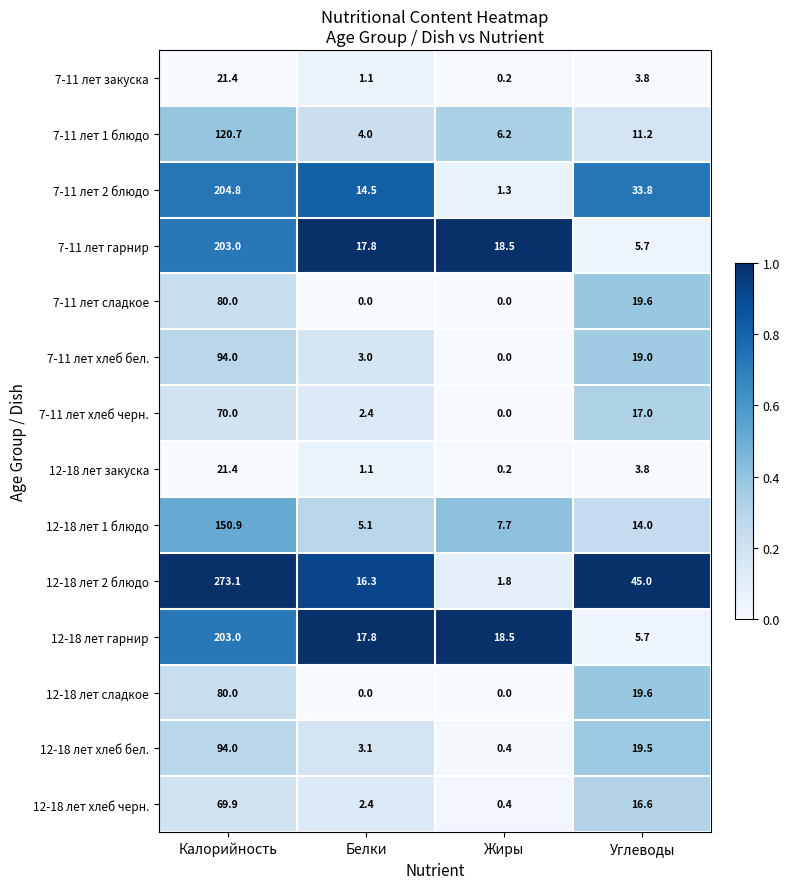

What is the difference between the highest and lowest values at Углеводы?

41.2